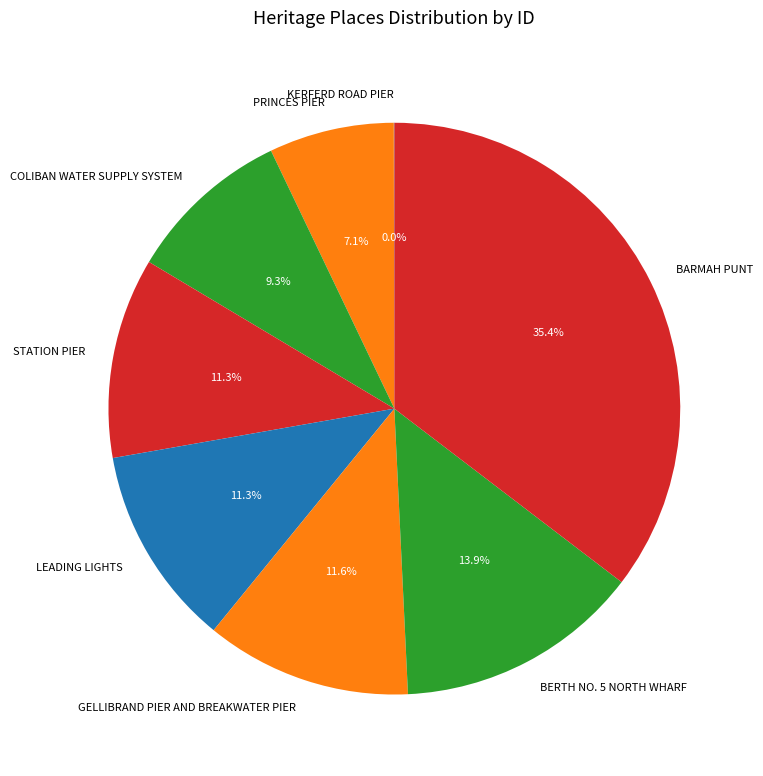

What percentage is NOT represented by BERTH NO. 5 NORTH WHARF?

86.1%